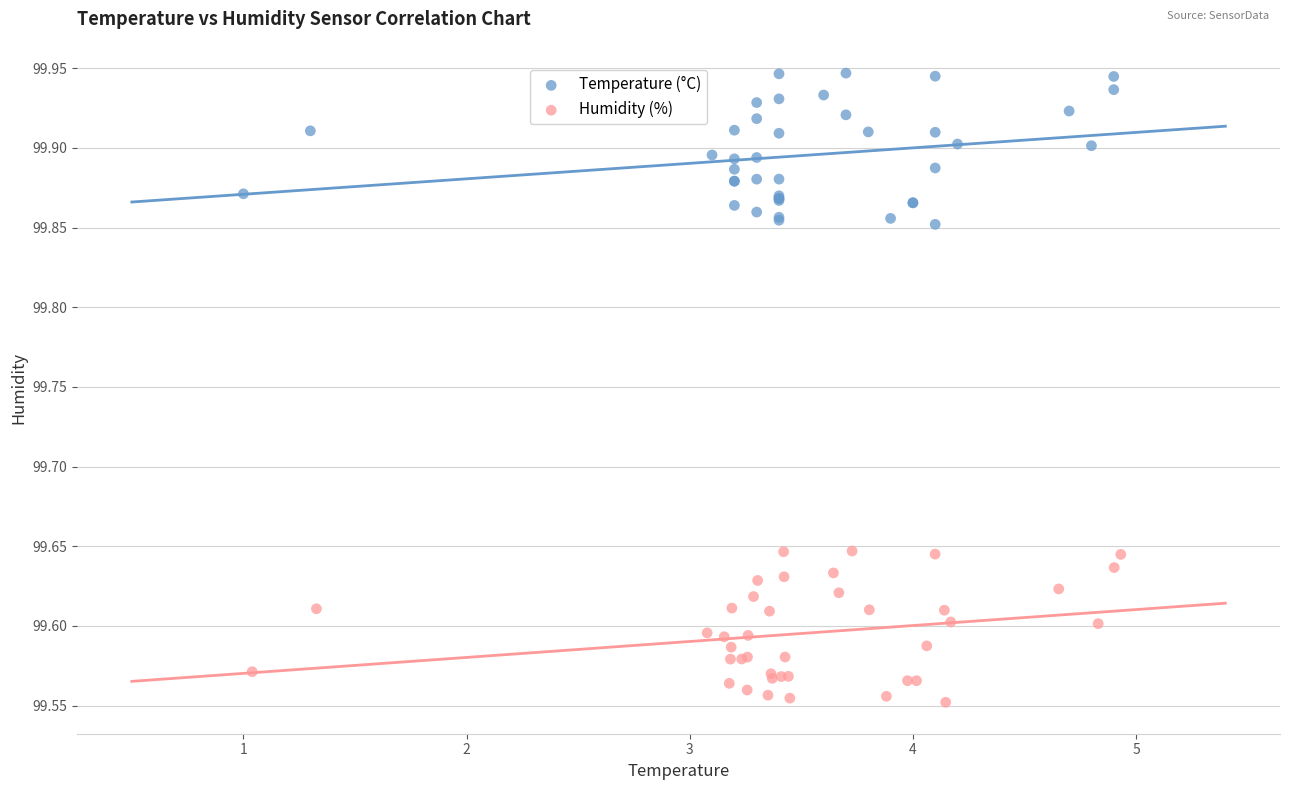

What are all the series names shown in the legend?

Temperature (°C), Humidity (%)